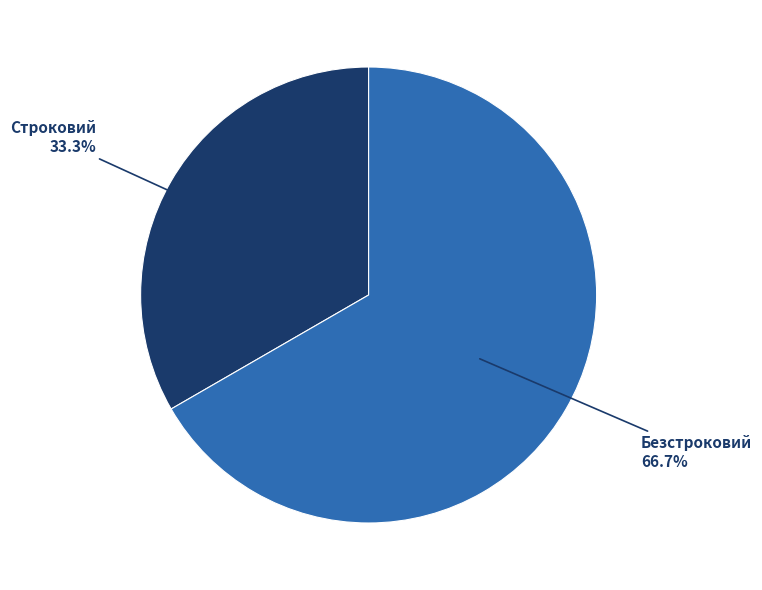

Between Безстроковий and Строковий, which is larger?

Безстроковий